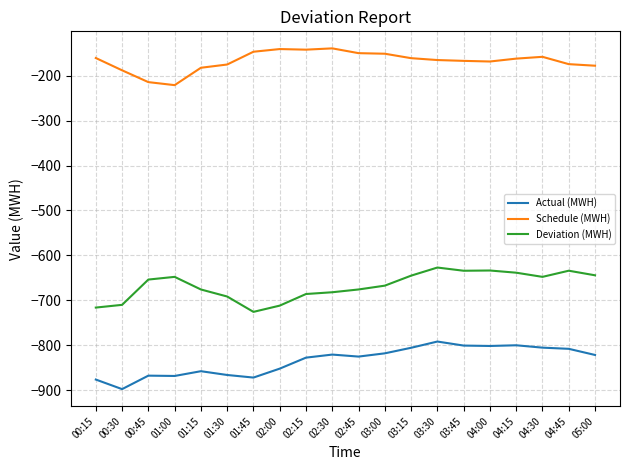

What is the sum of all Deviation (MWH) values?

-13351.1